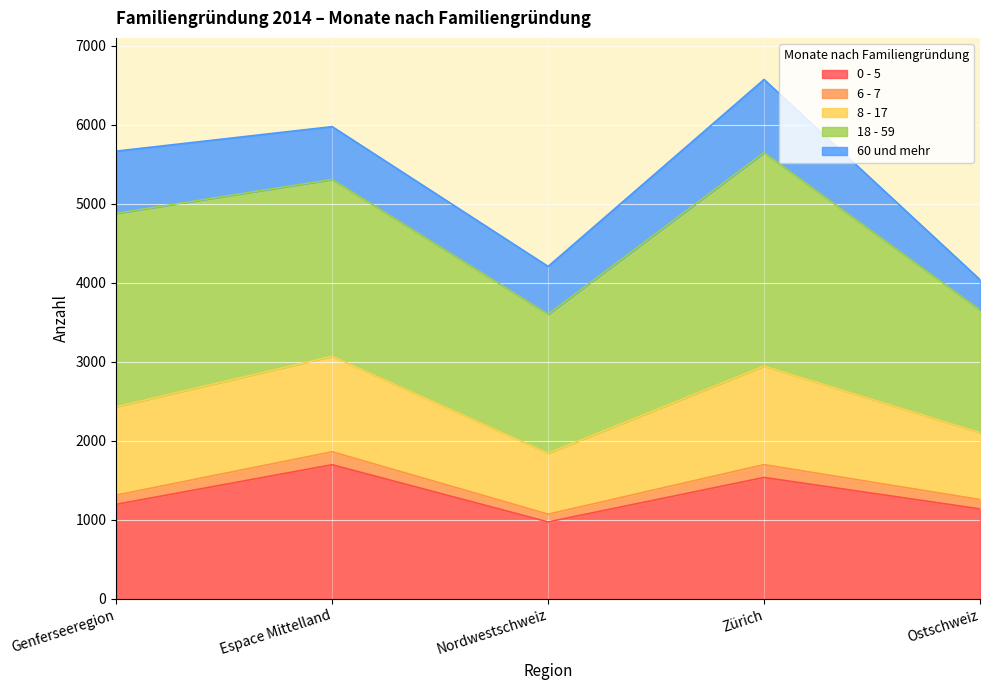

What is the label of the 1st point from the left?

Genferseeregion